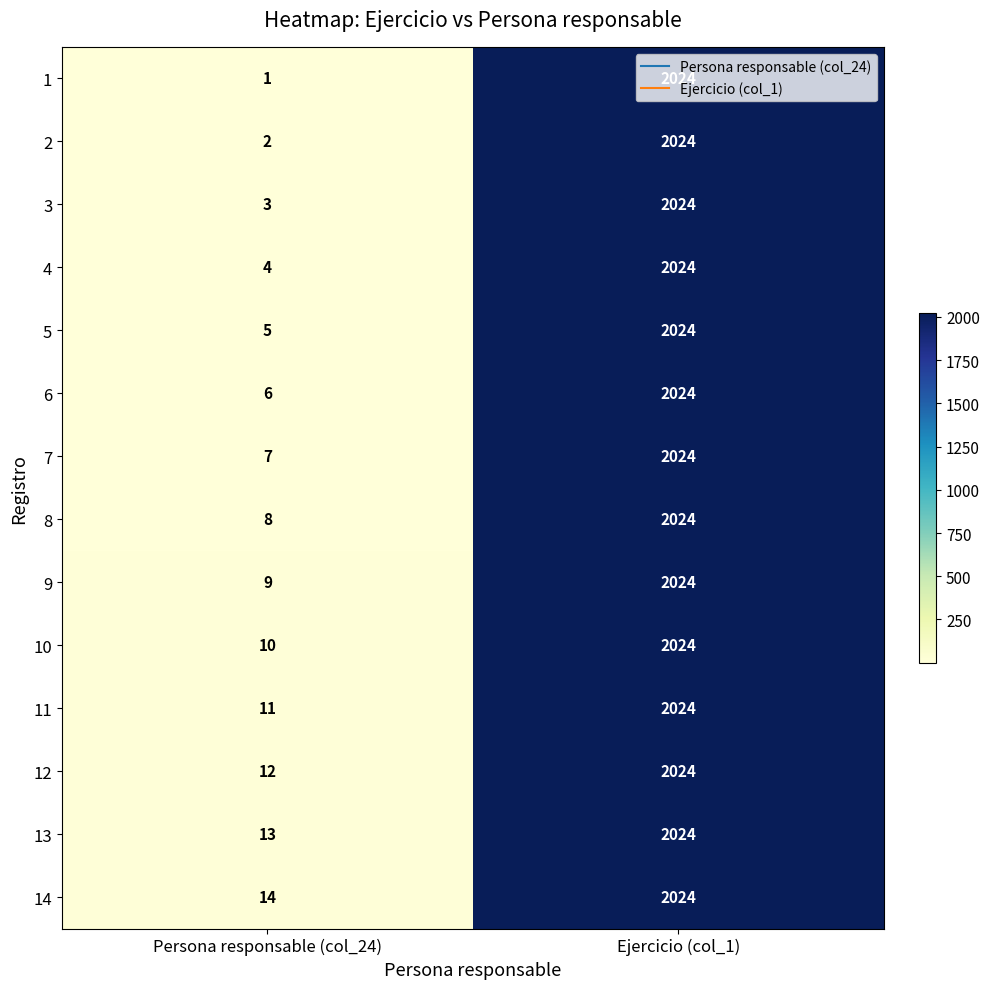

What is the difference between the 9 values at Persona responsable (col_24) and Ejercicio (col_1)?

2015